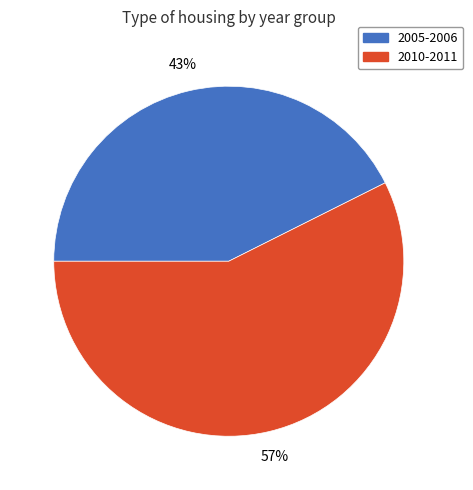

To the nearest percent, what is the average slice percentage?

50%